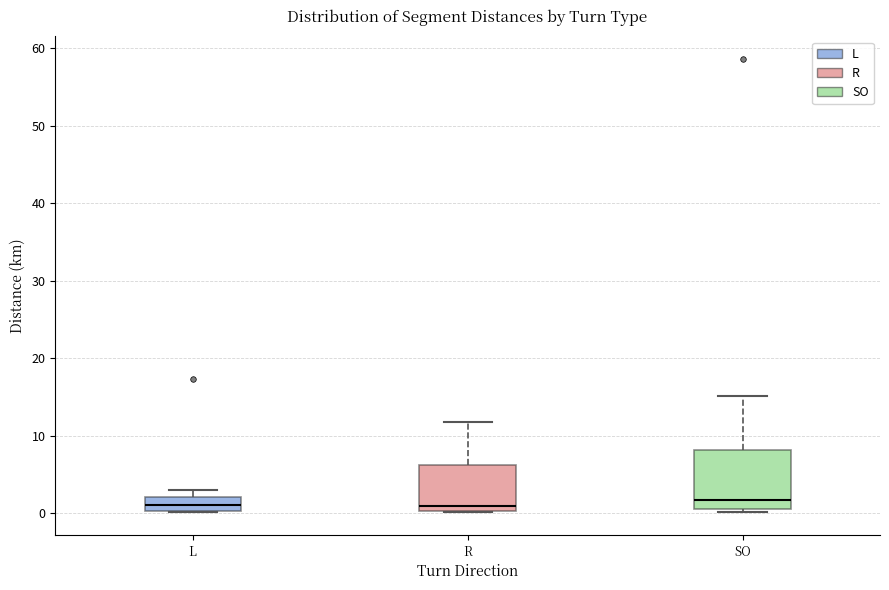

Reading left to right, transcribe this box plot: for each box, give where its median line is, the range the box spans, and where its two whiskers end, as read against the y-axis. The values are not printed on the chart, so give them approximately, as read against the axis.

L: median 1, box 0 to 2, whiskers 0 to 3
R: median 1, box 0 to 6, whiskers 0 to 12
SO: median 2, box 1 to 8, whiskers 0 to 15